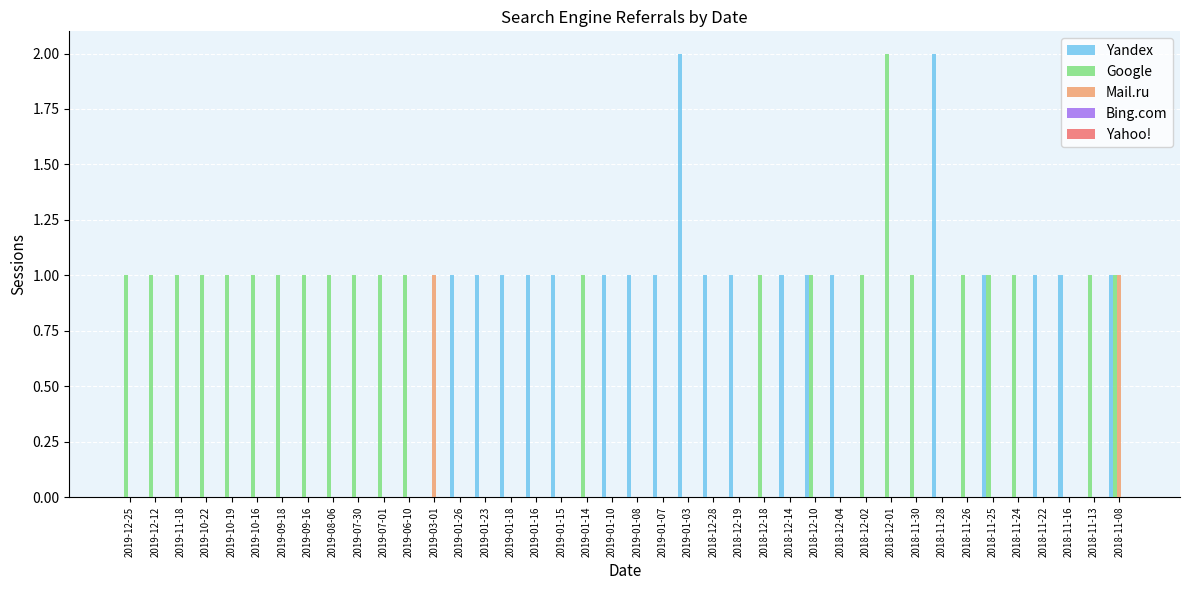

Between 2019-11-18 and 2018-12-01, which series saw the biggest shift?

Google